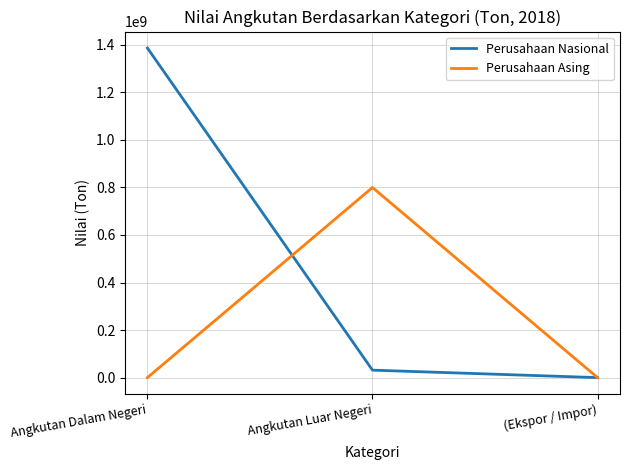

Is the value of Perusahaan Nasional at (Ekspor / Impor) greater than the value of Perusahaan Asing at Angkutan Luar Negeri?

No